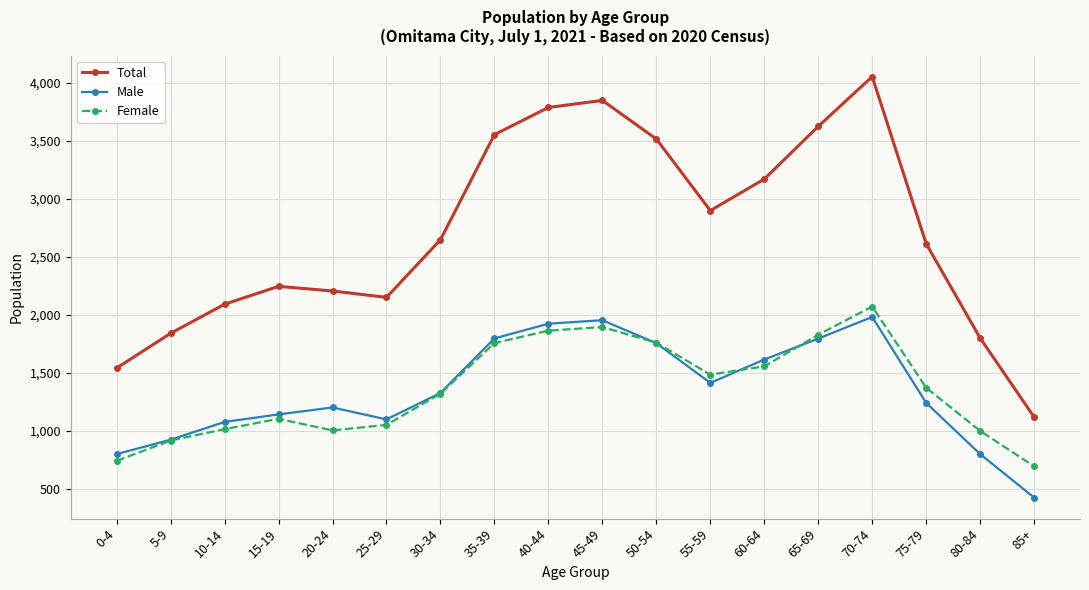

True or false: Total and Male cross at least once.

False